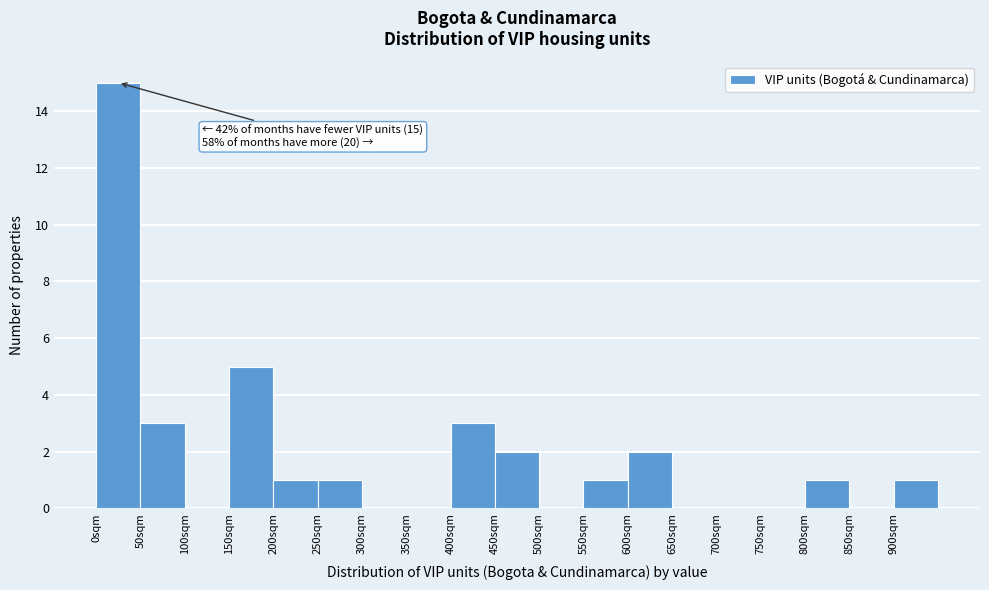

Over which range of the x-axis is the bar tallest?

0 to 50